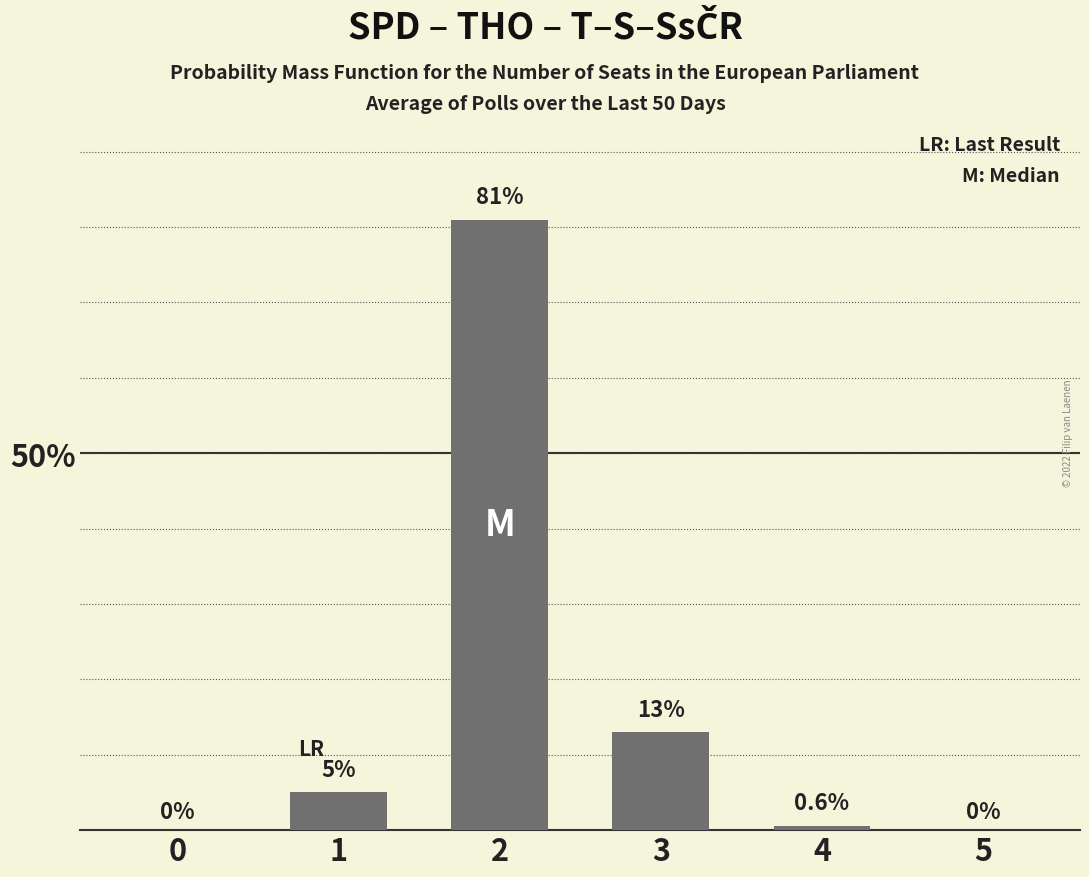

Reading left to right, transcribe all the data shown in this chart.

0.0	5.0	81.0	13.0	0.6	0.0